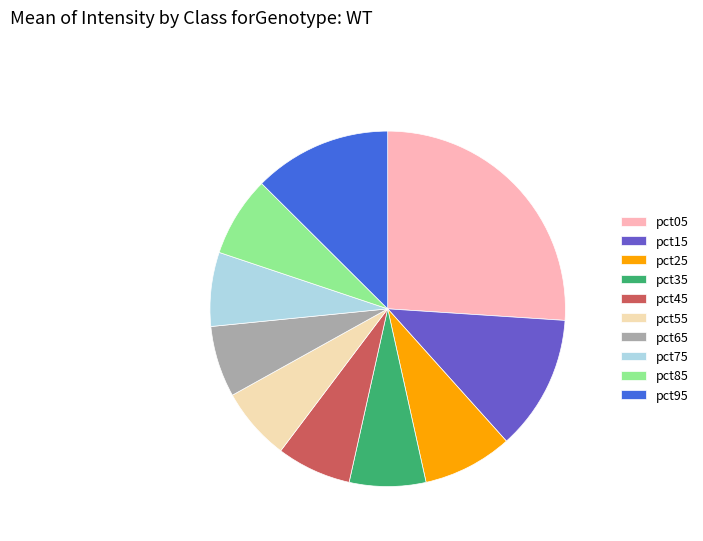

Which has a higher value, pct85 or pct65?

pct85